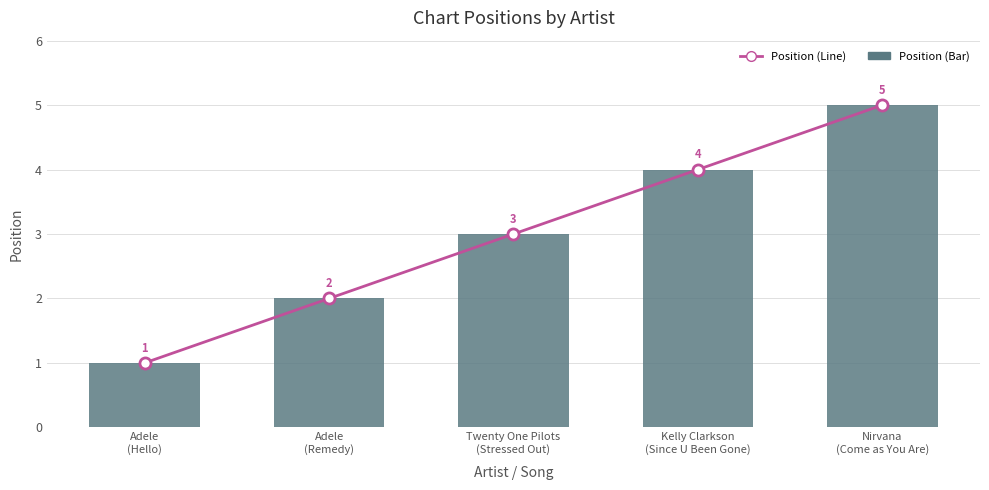

What is the value of the Position (Bar) bar at the 5th from the left?

5